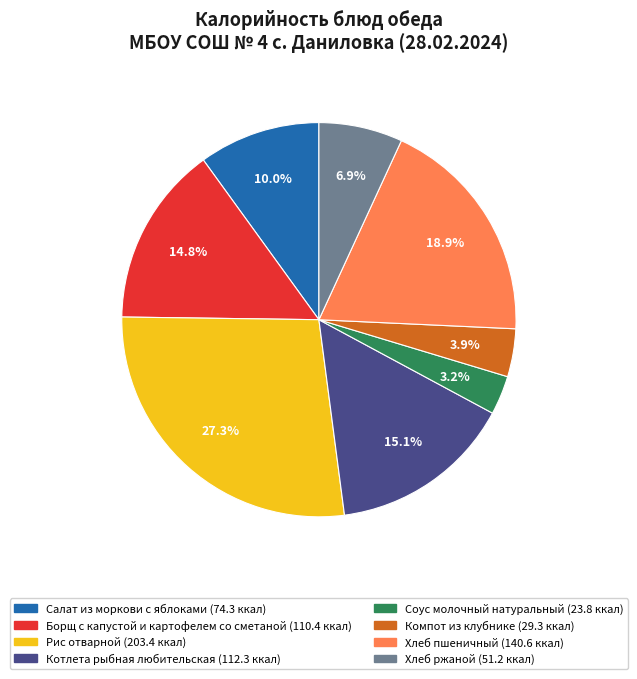

Approximately how many times larger is the value at Хлеб пшеничный compared to Котлета рыбная любительская?

1.3